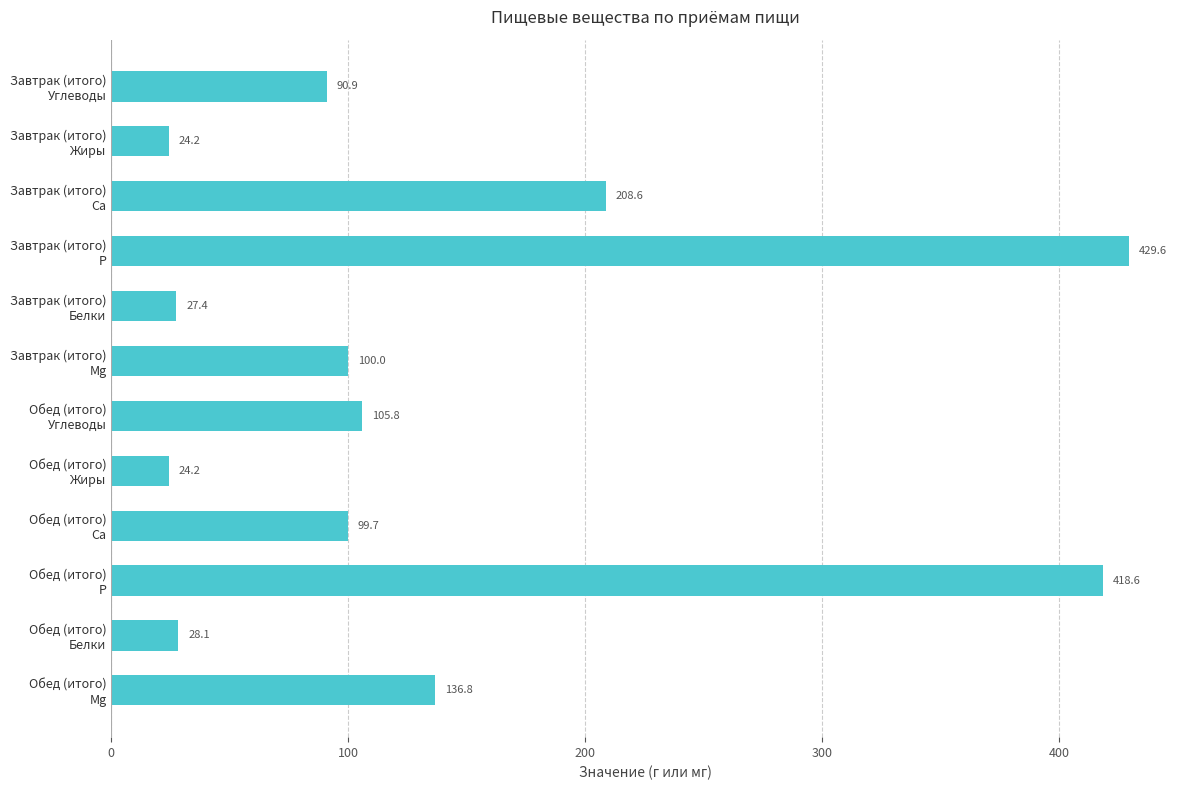

What is the smallest value displayed?

24.2